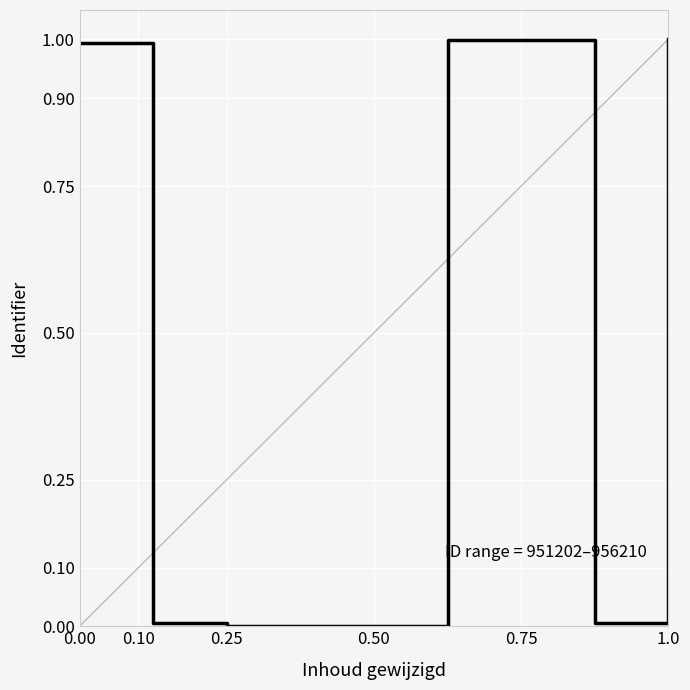

What is the greatest value displayed?

1.0